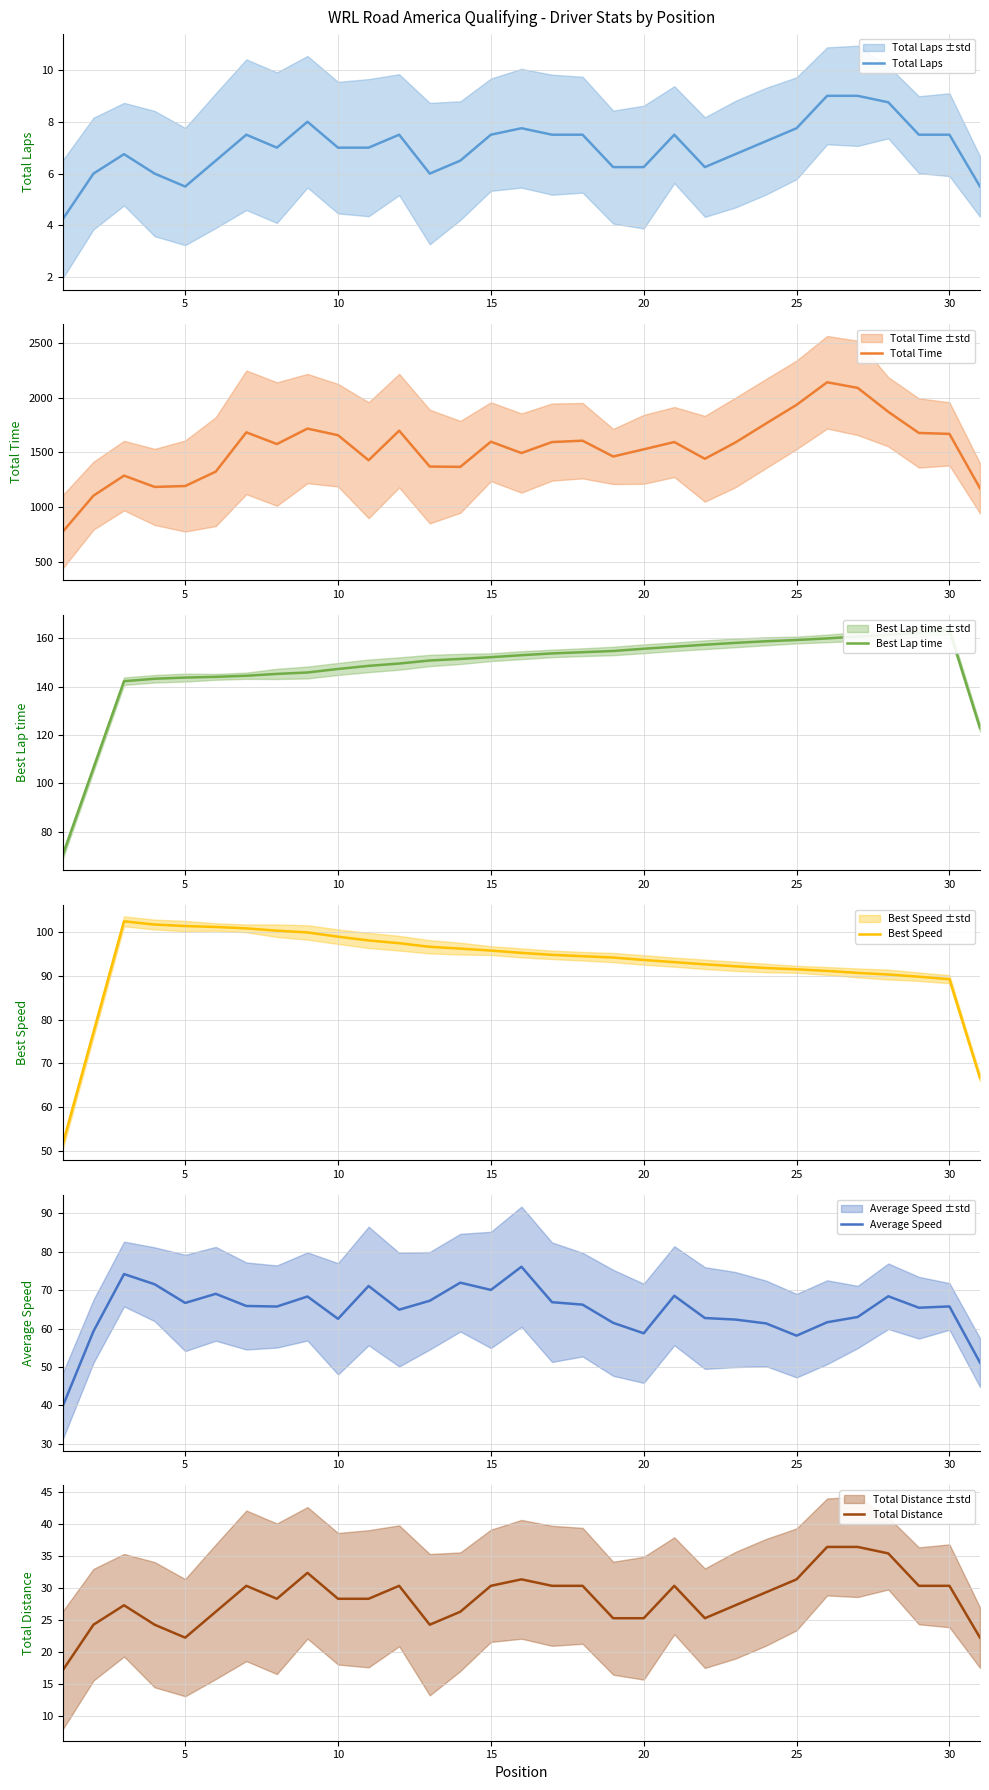

Reading right to left, list all the values displayed in this chart.

Total Laps: 5.5	7.5	7.5	8.8	9.0	9.0	7.8	7.2	6.8	6.2	7.5	6.2	6.2	7.5	7.5	7.8	7.5	6.5	6.0	7.5	7.0	7.0	8.0	7.0	7.5	6.5	5.5	6.0	6.8	6.0	4.2
Total Time: 1171.2	1669.3	1677.9	1871.4	2090.5	2141.9	1935.5	1764.2	1590.8	1441.4	1594.7	1528.1	1462.6	1607.1	1594.6	1494.0	1597.8	1367.5	1370.4	1698.7	1428.1	1657.2	1717.8	1576.4	1683.5	1323.6	1192.0	1183.9	1287.4	1103.9	775.3
Best Lap time: 122.9	163.3	162.2	161.3	160.7	159.9	159.2	158.7	158.1	157.3	156.5	155.6	154.7	154.2	153.7	153.0	152.1	151.4	150.8	149.5	148.6	147.3	145.8	145.2	144.5	144.0	143.7	143.2	142.2	106.4	70.5
Best Speed: 66.7	89.3	89.8	90.3	90.7	91.1	91.5	91.8	92.2	92.7	93.2	93.6	94.2	94.5	94.8	95.3	95.8	96.2	96.7	97.5	98.1	99.0	99.9	100.3	100.9	101.2	101.4	101.7	102.5	77.1	51.7
Average Speed: 51.1	65.8	65.4	68.4	63.0	61.7	58.2	61.4	62.4	62.8	68.5	58.8	61.5	66.2	66.9	76.1	70.1	72.0	67.3	64.9	71.1	62.5	68.4	65.7	65.9	69.1	66.7	71.5	74.2	59.3	39.9
Total Distance: 22.3	30.4	30.4	35.4	36.4	36.4	31.4	29.3	27.3	25.3	30.4	25.3	25.3	30.4	30.4	31.4	30.4	26.3	24.3	30.4	28.3	28.3	32.4	28.3	30.4	26.3	22.3	24.3	27.3	24.3	17.2